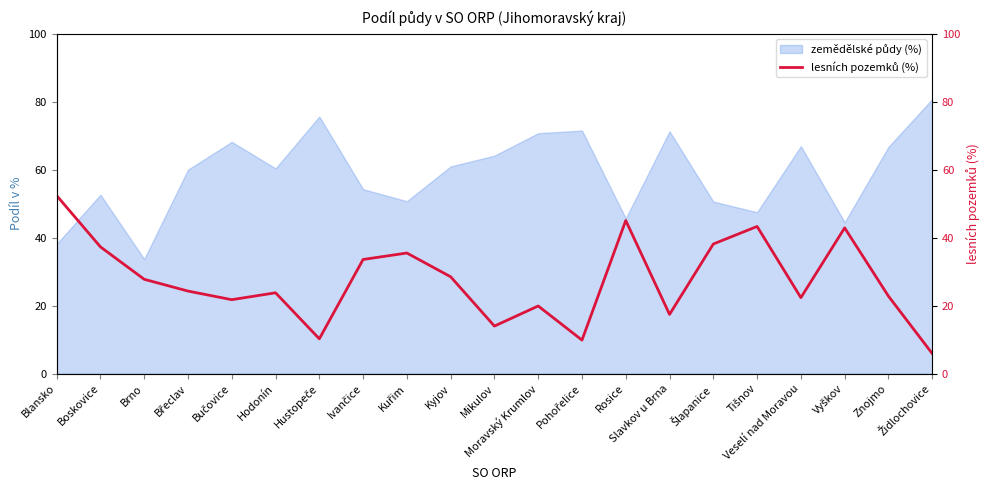

The chart shows a value of 13.9 at Rosice. True or false?

False